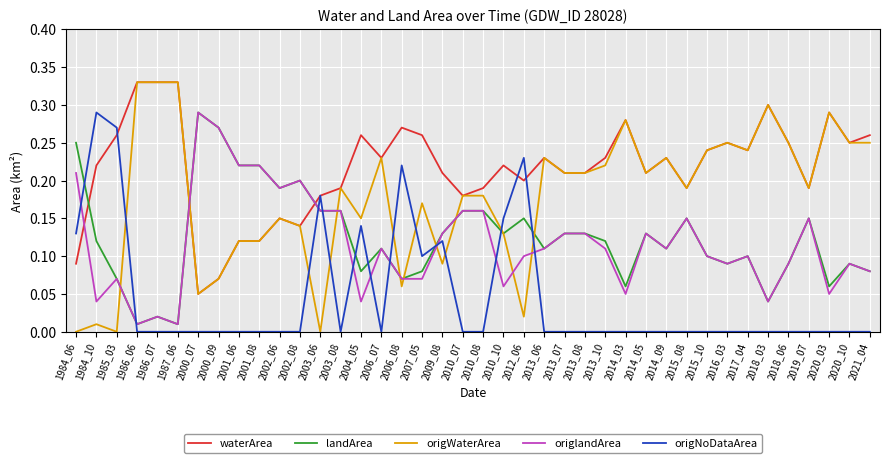

What is the total value across all series at 2013_10?

0.7